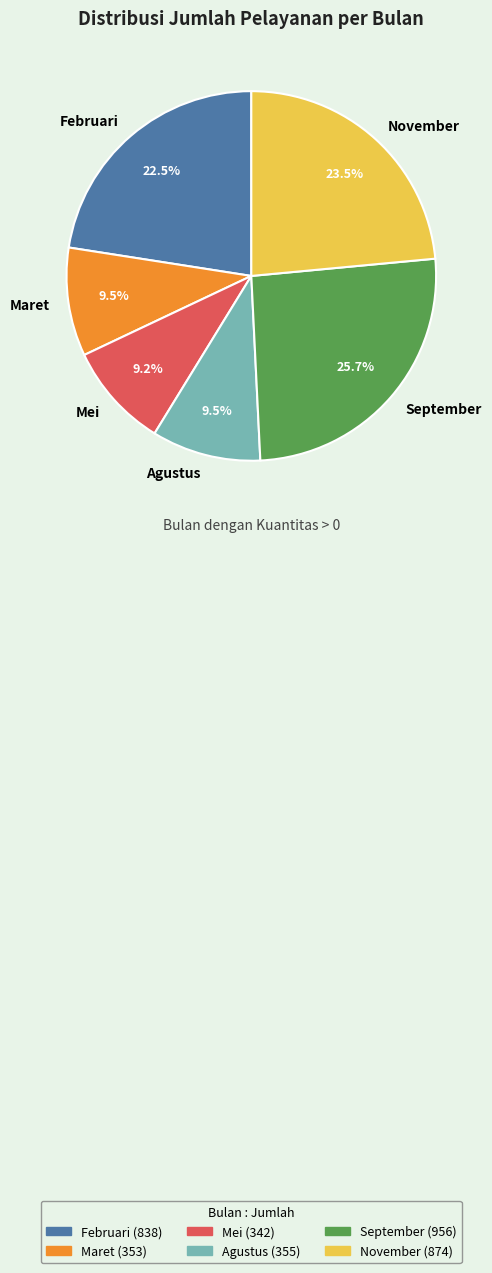

To the nearest percent, what is the average slice percentage?

17%